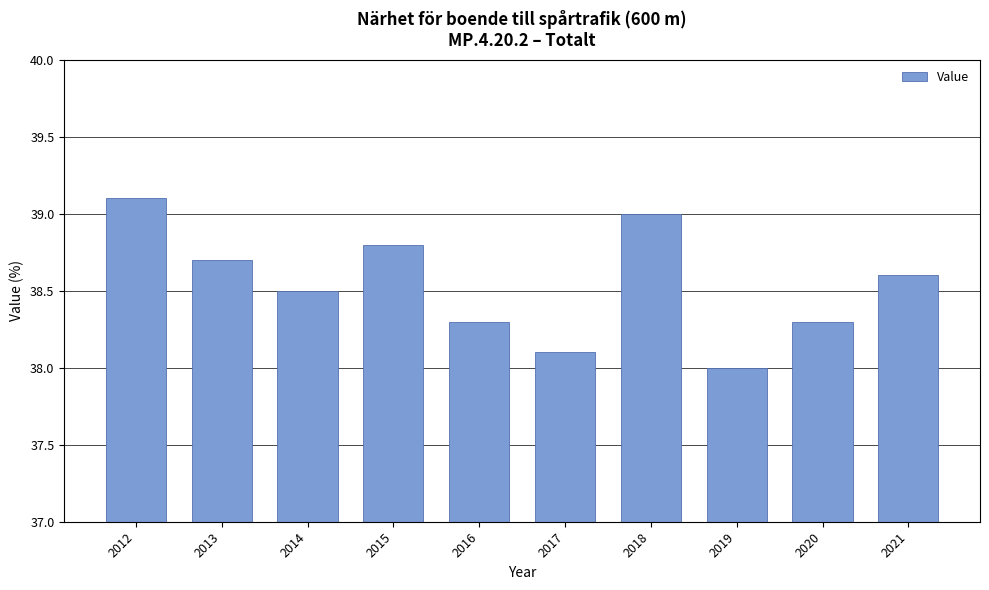

Where is the data nearest to the value 38?

2019